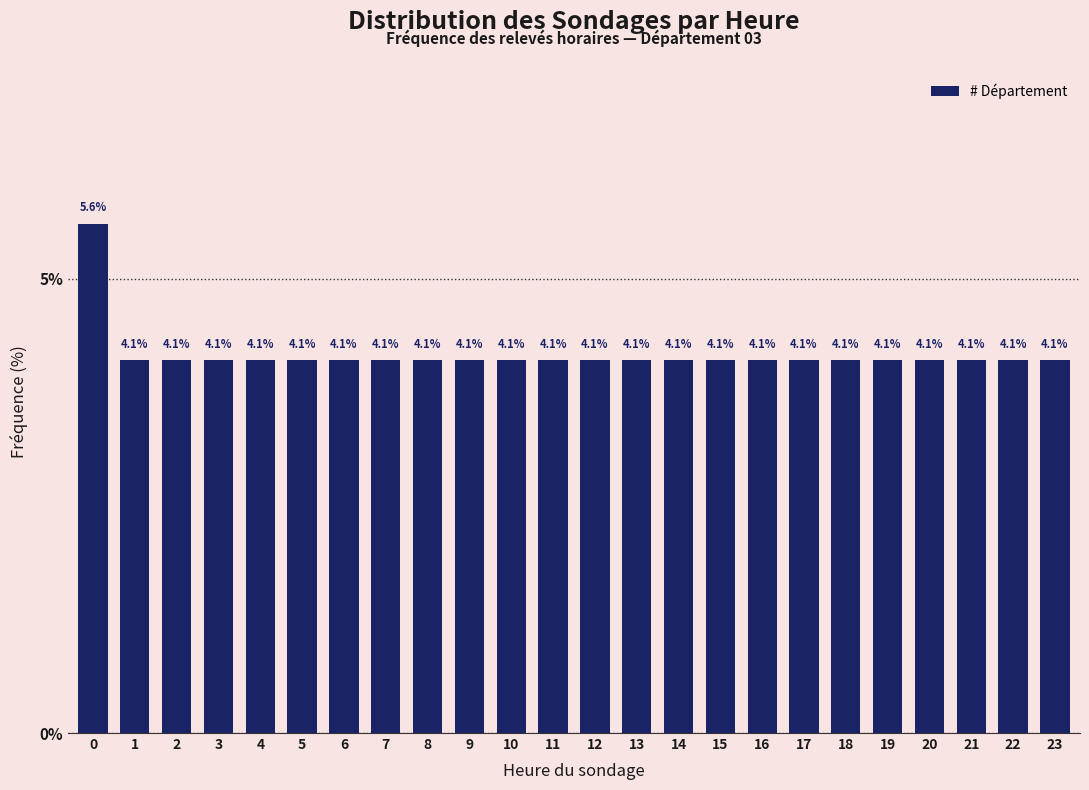

Reading left to right, what are all the values shown in this chart?

0=5.6	1=4.1	2=4.1	3=4.1	4=4.1	5=4.1	6=4.1	7=4.1	8=4.1	9=4.1	10=4.1	11=4.1	12=4.1	13=4.1	14=4.1	15=4.1	16=4.1	17=4.1	18=4.1	19=4.1	20=4.1	21=4.1	22=4.1	23=4.1